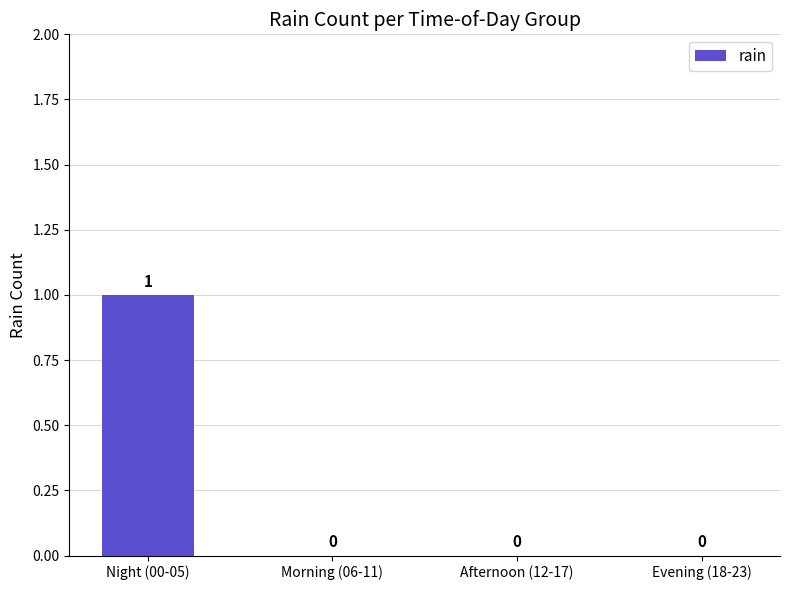

The chart shows a value of 1 at Morning (06-11). True or false?

False